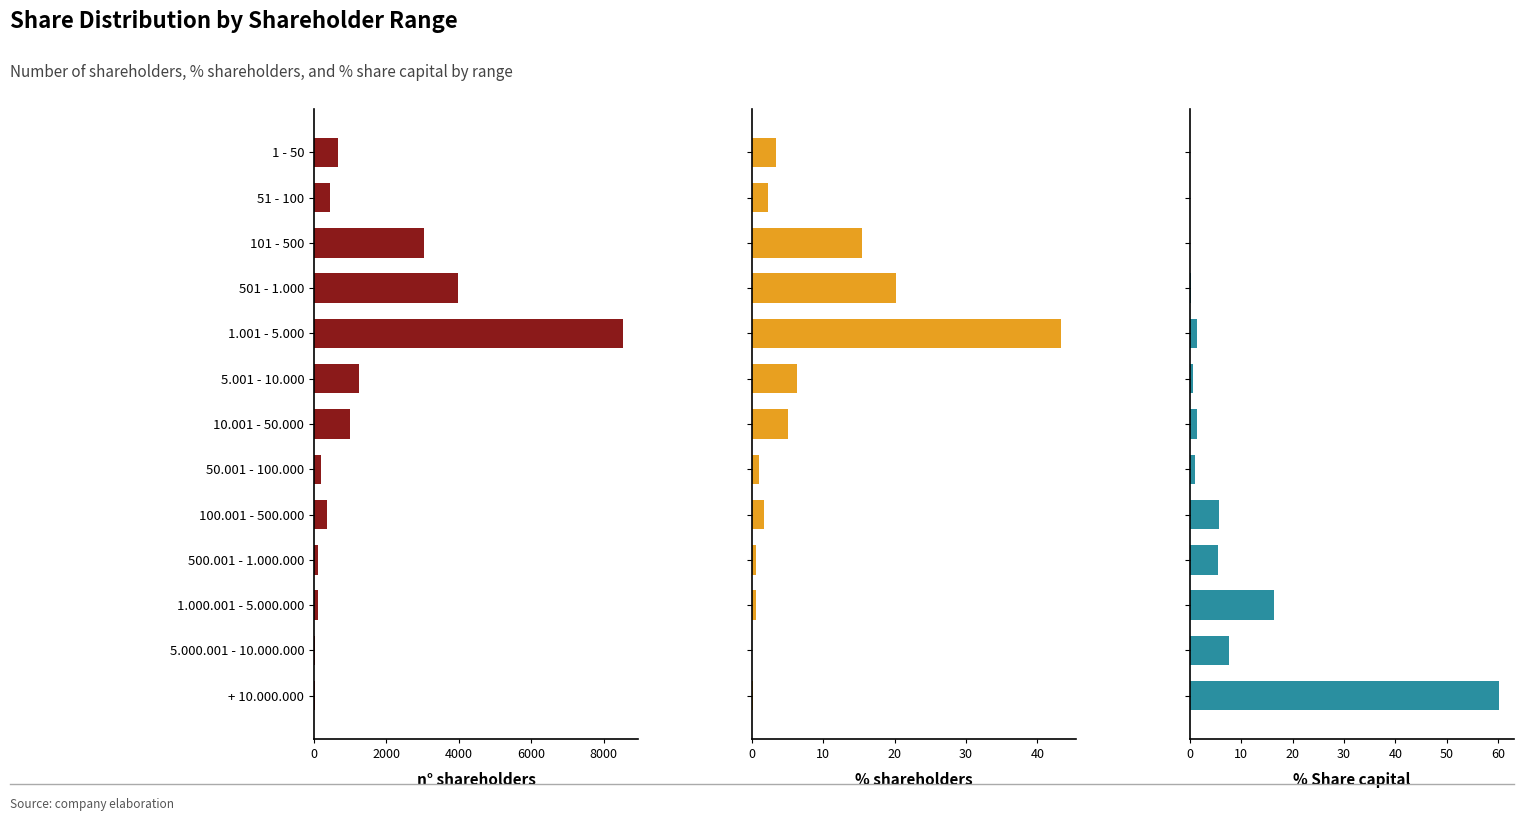

What is the sum of the % shareholders values at 50.001 - 100.000 and 500.001 - 1.000.000?

1.6